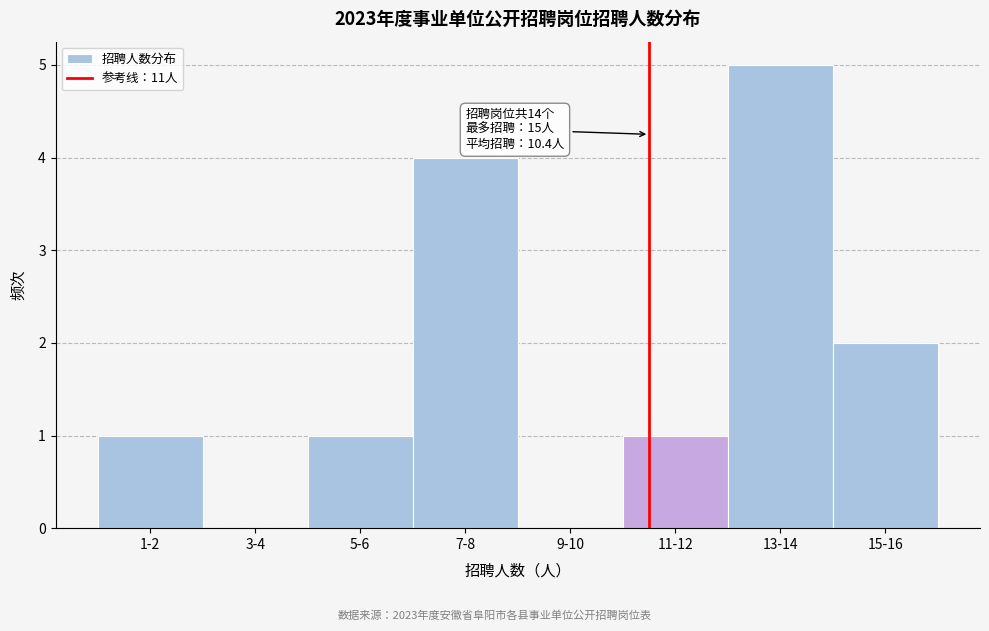

Reading right to left, extract all data points from this chart.

15-16=2	13-14=5	11-12=1	9-10=0	7-8=4	5-6=1	3-4=0	1-2=1